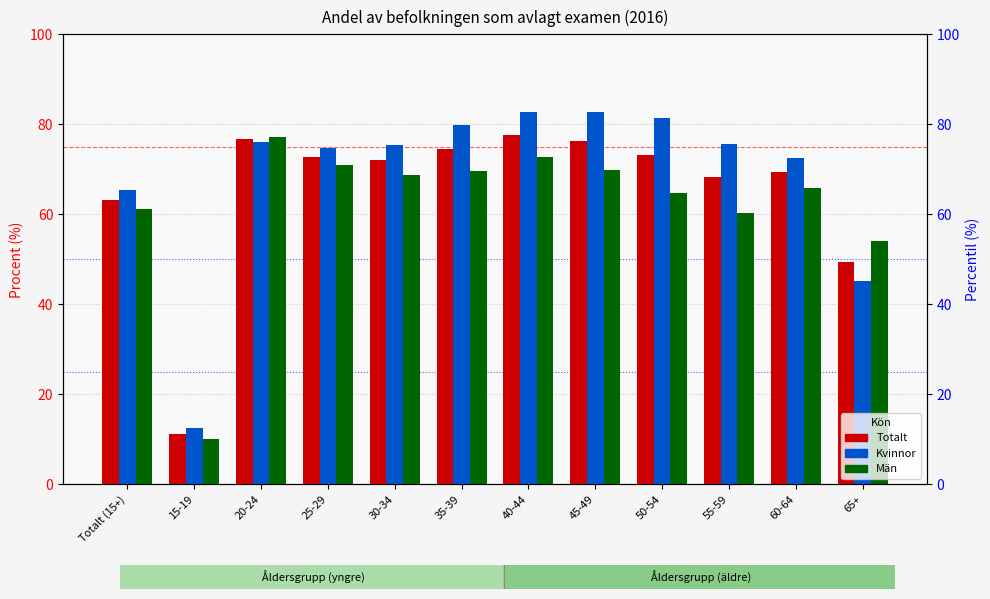

What are all the series names shown in the legend?

Totalt, Kvinnor, Män